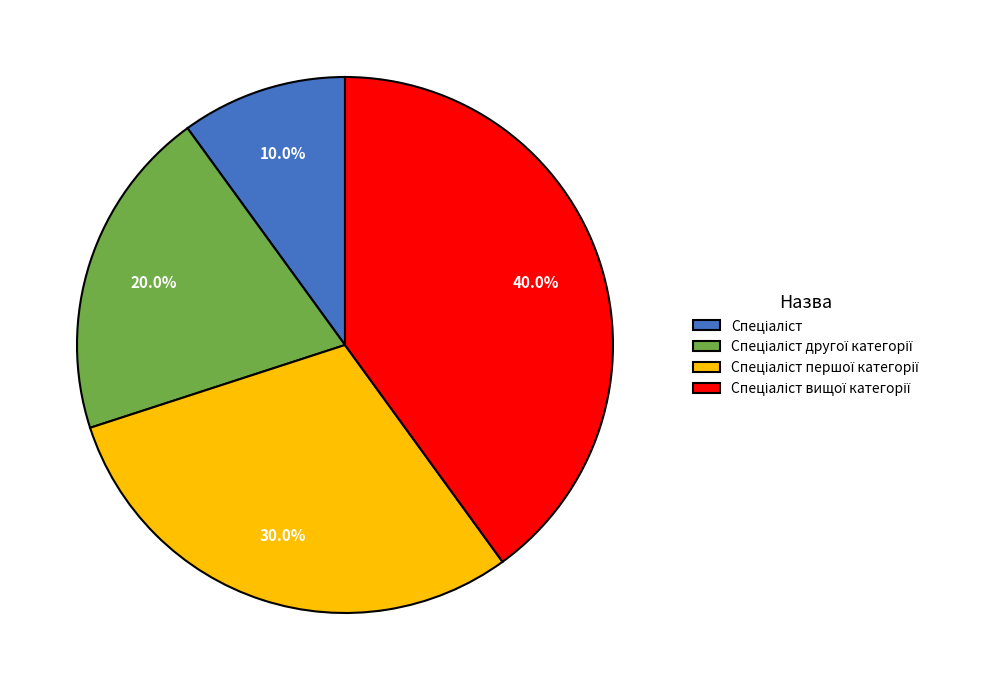

Is there a majority slice in this chart?

No